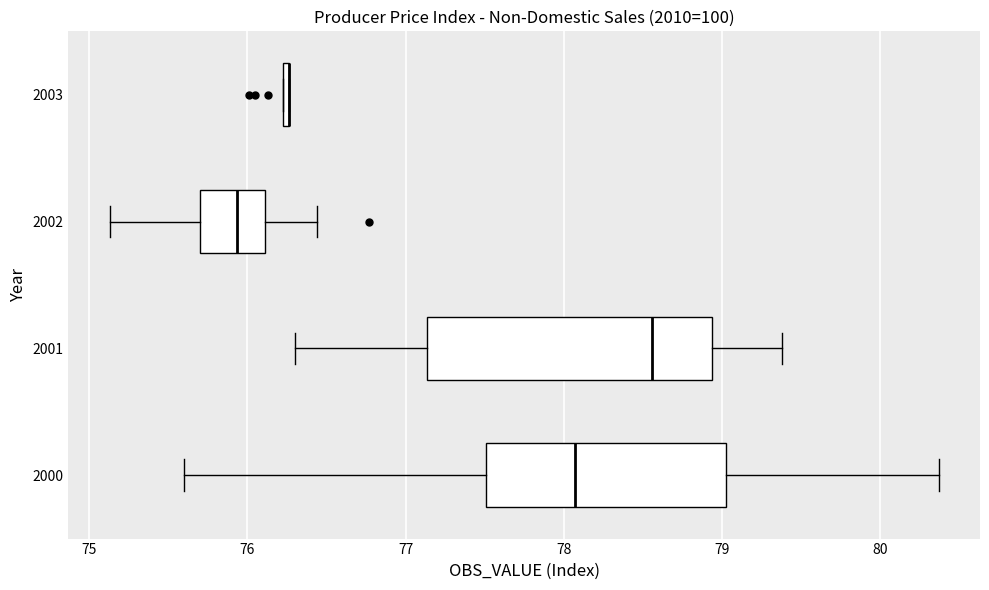

Comparing the boxes themselves (not the whiskers), which one is the widest?

2001